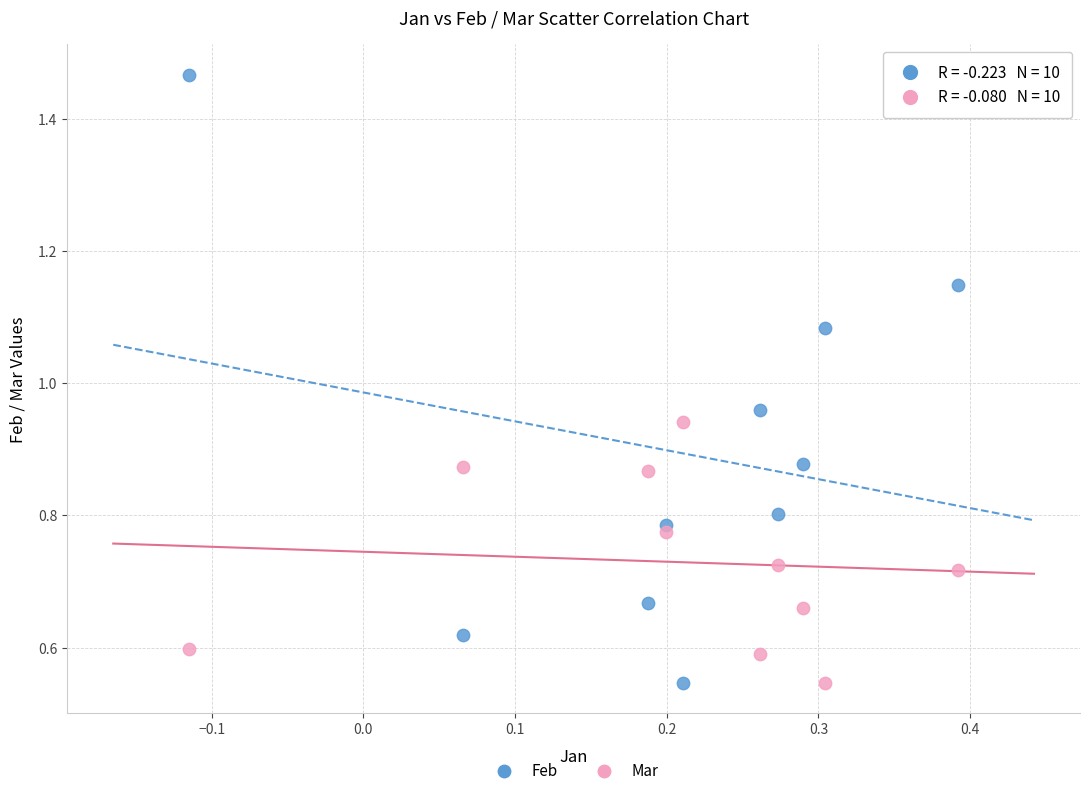

Which series has the largest Y range (max minus min)?

Feb